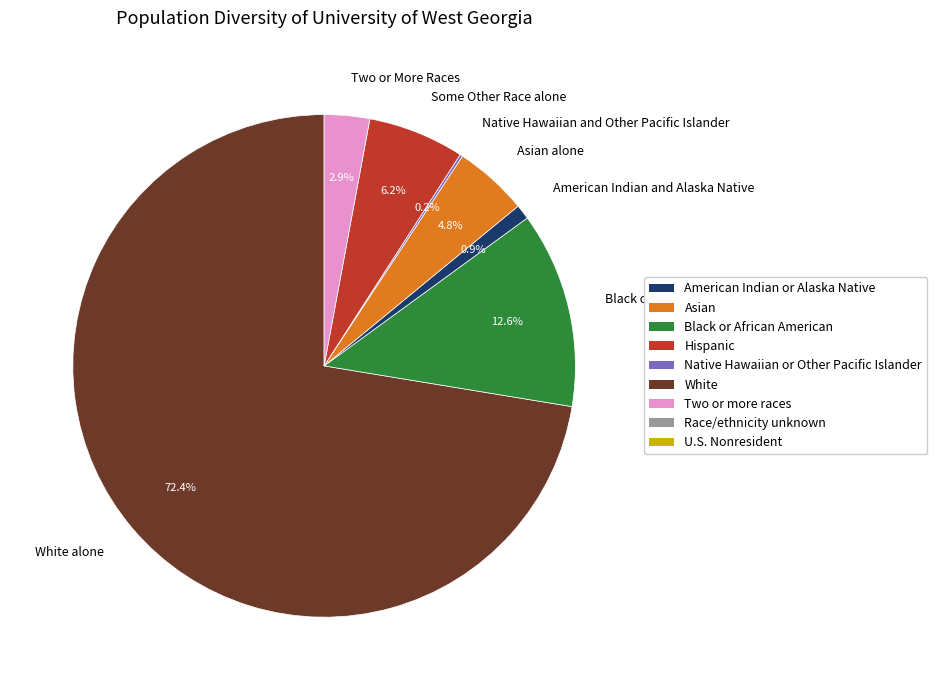

To the nearest percent, what is the difference between the largest and smallest slice percentages?

72%